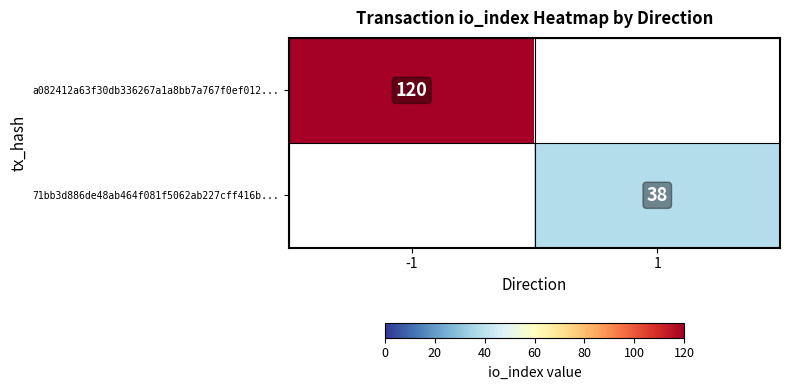

What is the maximum value shown in the chart?

120.0